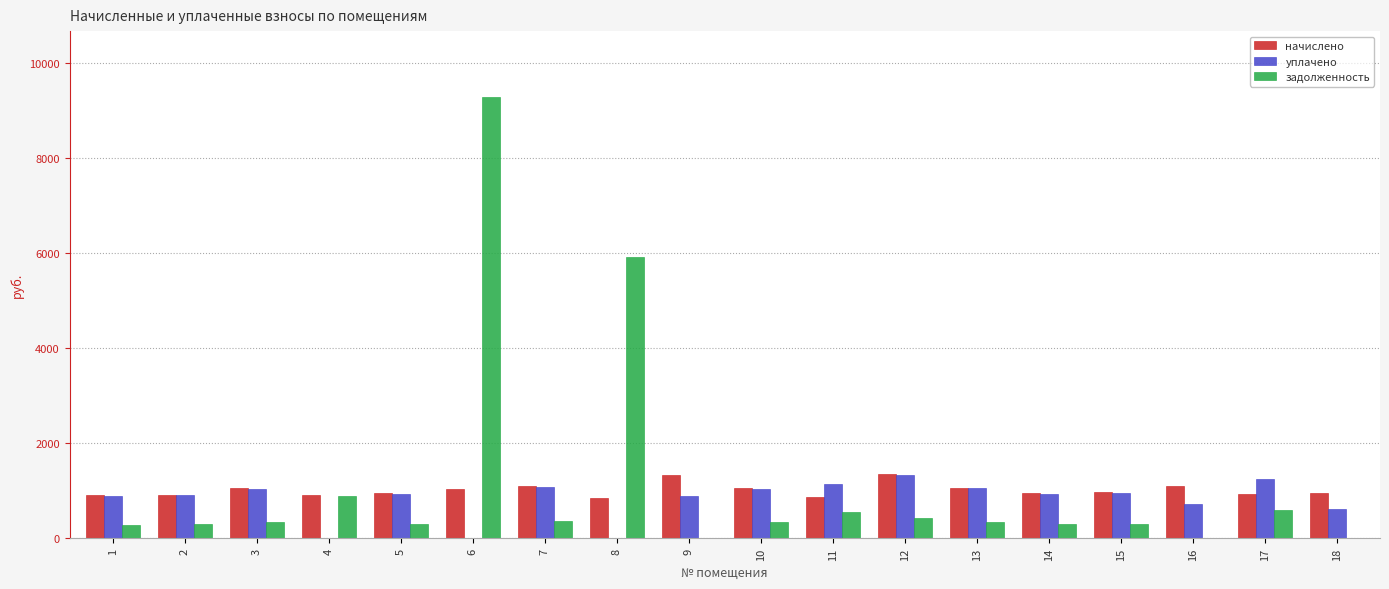

Are the bars horizontal?

No